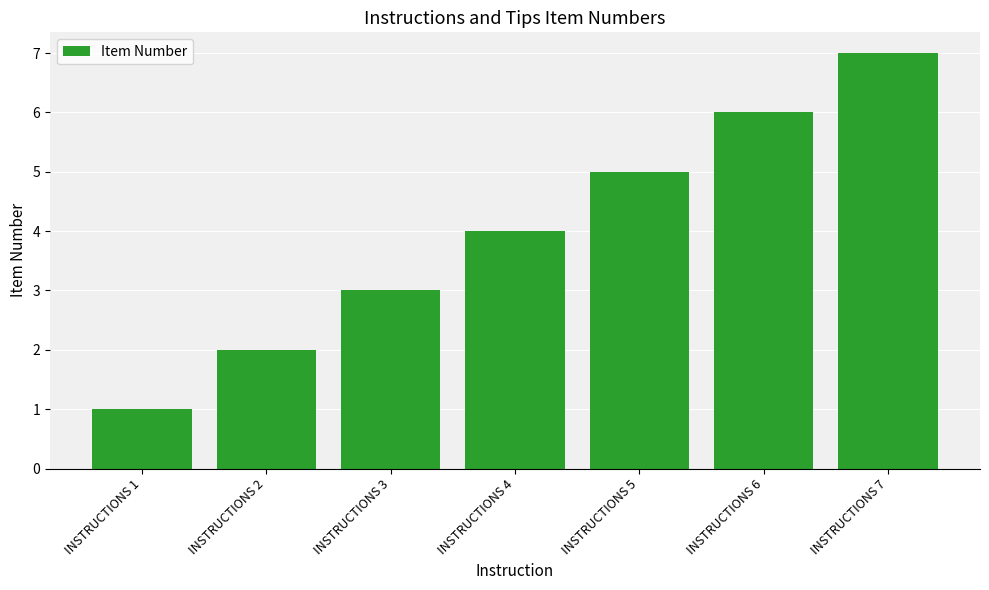

Rank the categories by value from highest to lowest.

INSTRUCTIONS 7, INSTRUCTIONS 6, INSTRUCTIONS 5, INSTRUCTIONS 4, INSTRUCTIONS 3, INSTRUCTIONS 2, INSTRUCTIONS 1